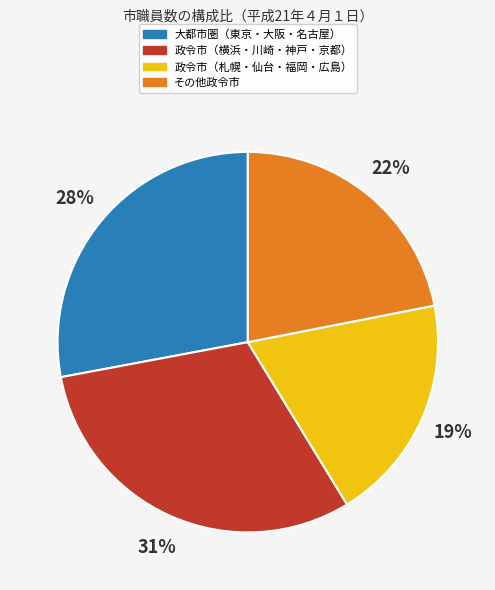

Is there a majority slice in this chart?

No